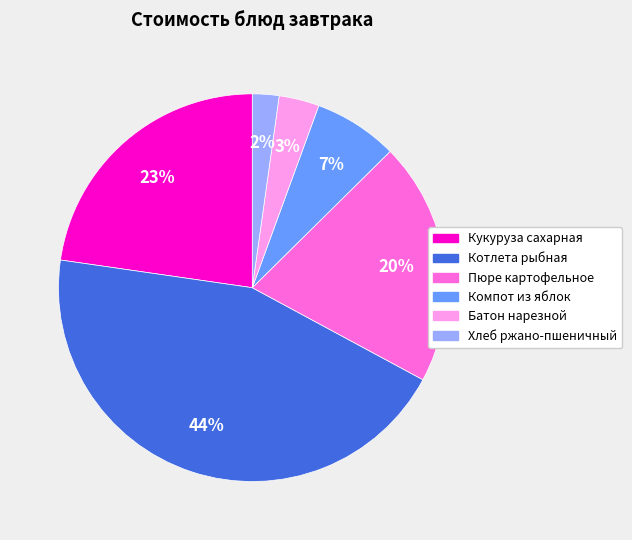

Which category has the smallest portion of the pie?

Хлеб ржано-пшеничный